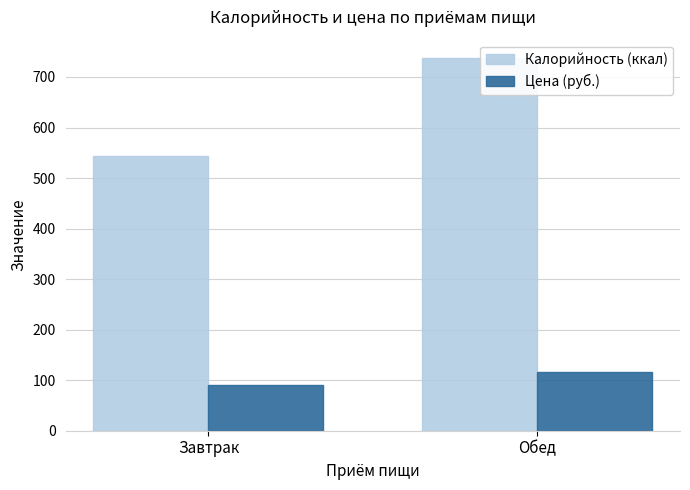

The value of Цена (руб.) at Обед is 29. True or false?

False